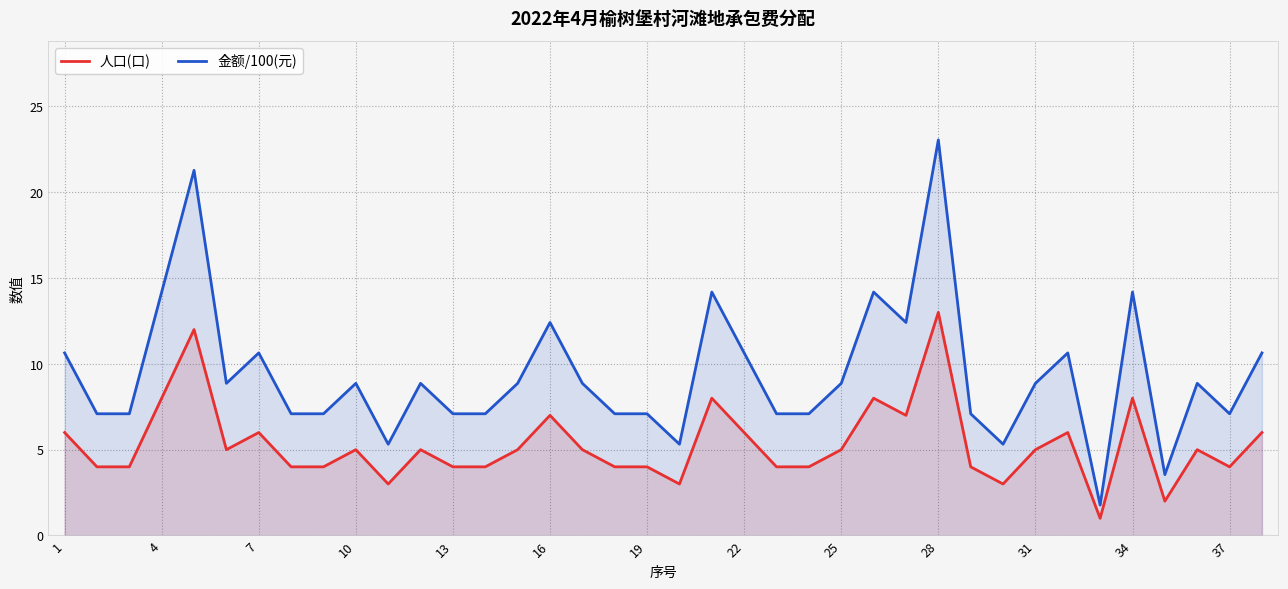

What are all the series names shown in the legend?

人口(口), 金额/100(元)